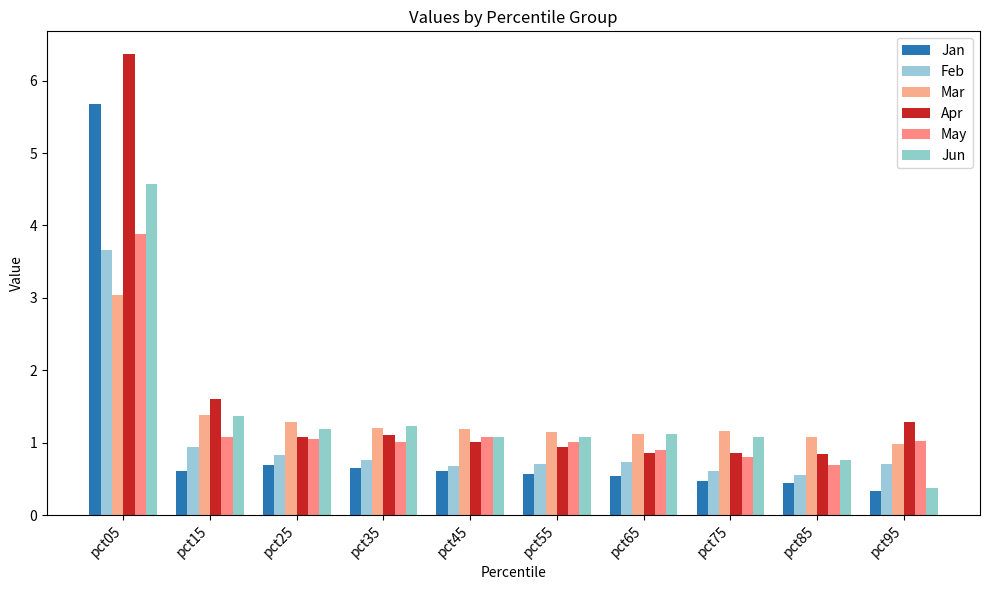

What is the highest value of the Jun series?

4.6